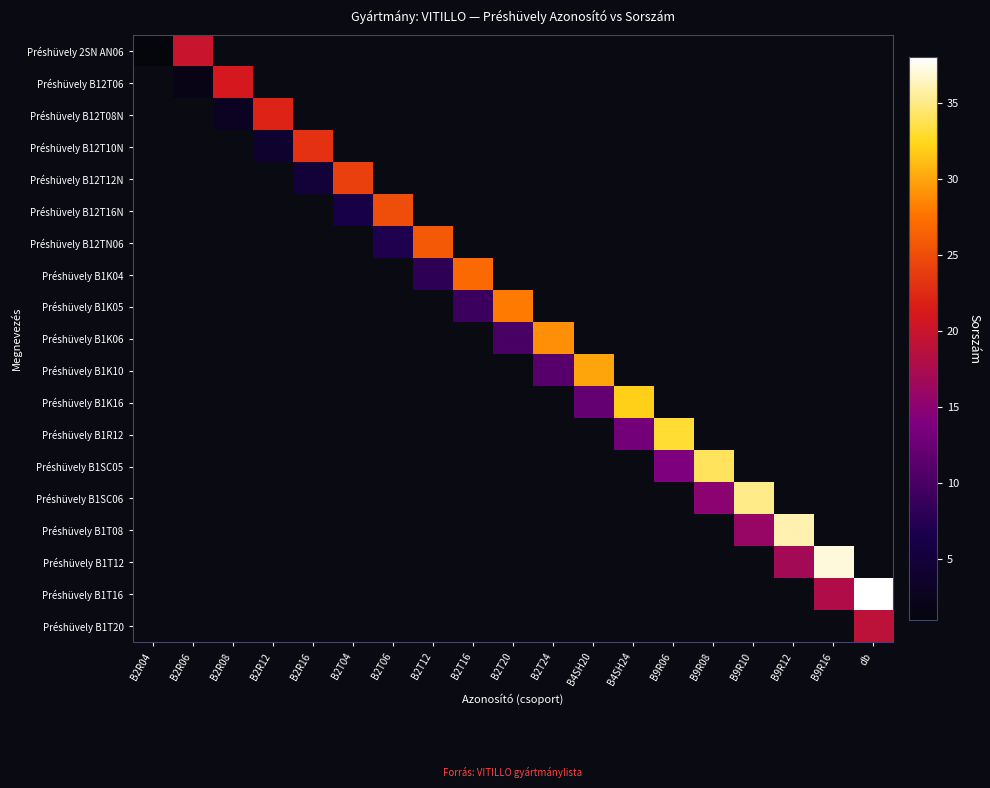

List the series in order of their overall mean, lowest first.

Préshüvely 2SN AN06, Préshüvely B12T06, Préshüvely B12T08N, Préshüvely B12T10N, Préshüvely B12T12N, Préshüvely B12T16N, Préshüvely B12TN06, Préshüvely B1K04, Préshüvely B1K05, Préshüvely B1K06, Préshüvely B1K10, Préshüvely B1K16, Préshüvely B1R12, Préshüvely B1SC05, Préshüvely B1SC06, Préshüvely B1T08, Préshüvely B1T12, Préshüvely B1T16, Préshüvely B1T20